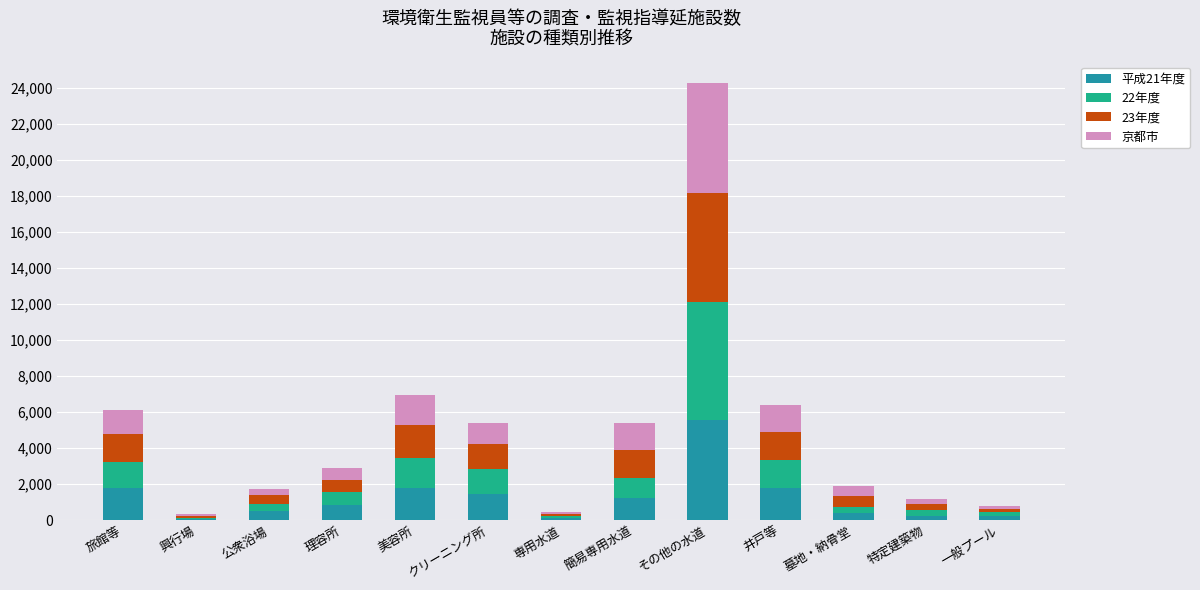

The 平成21年度 series shows 2278 at クリーニング所. True or false?

False